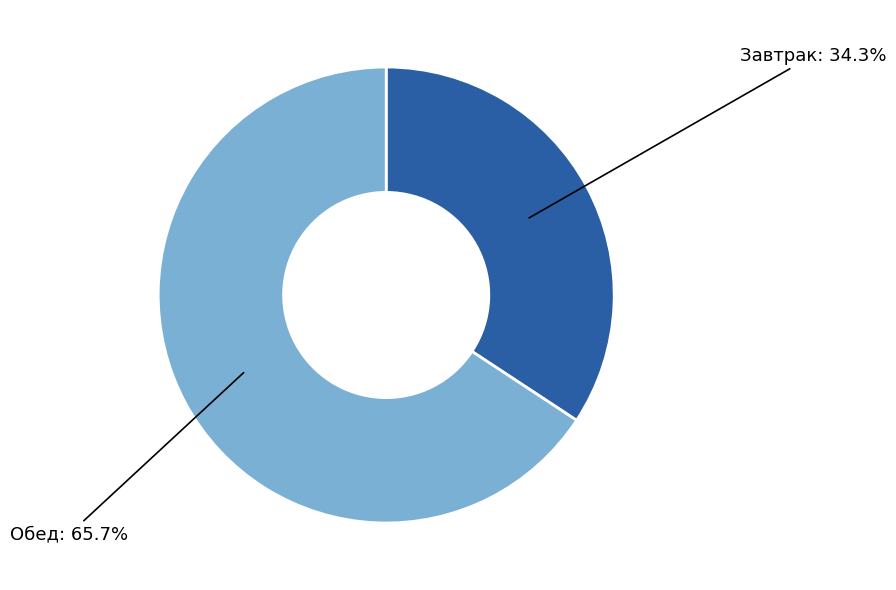

Does any single category account for the majority?

Yes